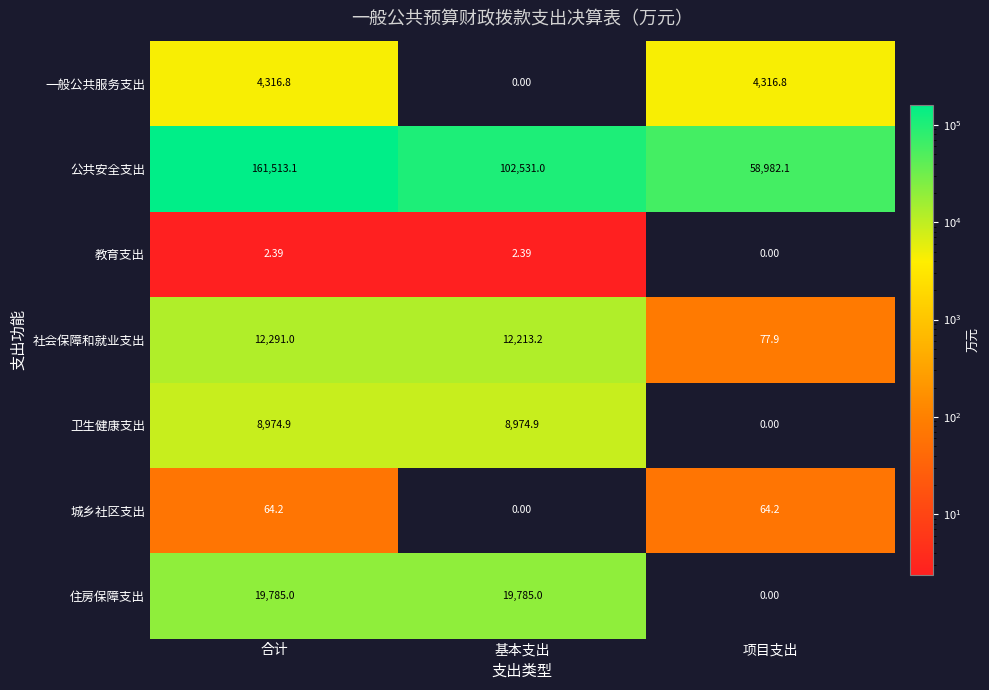

What is the difference between the highest and lowest values at 基本支出?

102531.0